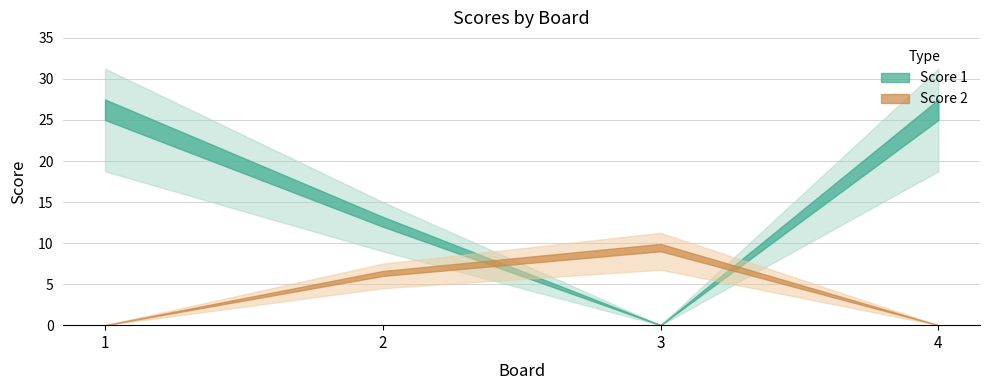

True or false: Score 1 has a value of 12 at 2.

True